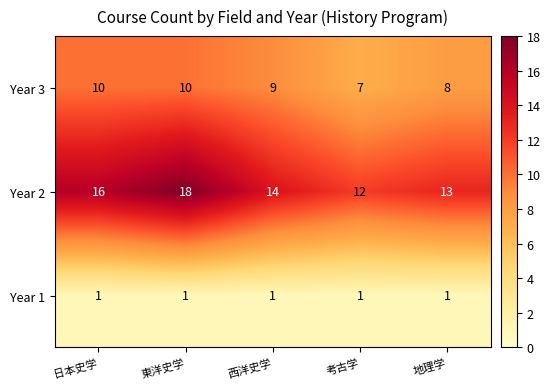

Count the number of categories in the chart.

5